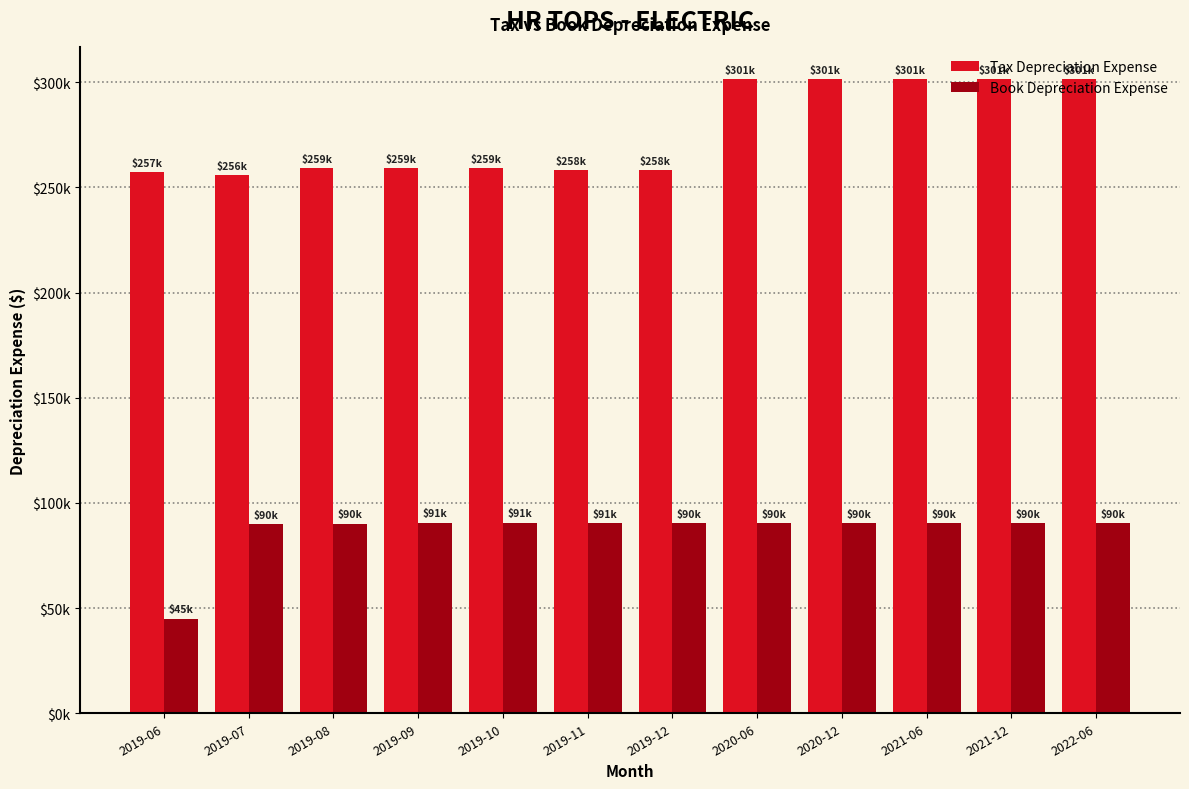

The value of Tax Depreciation Expense at 2019-10 is 259044.7. True or false?

True